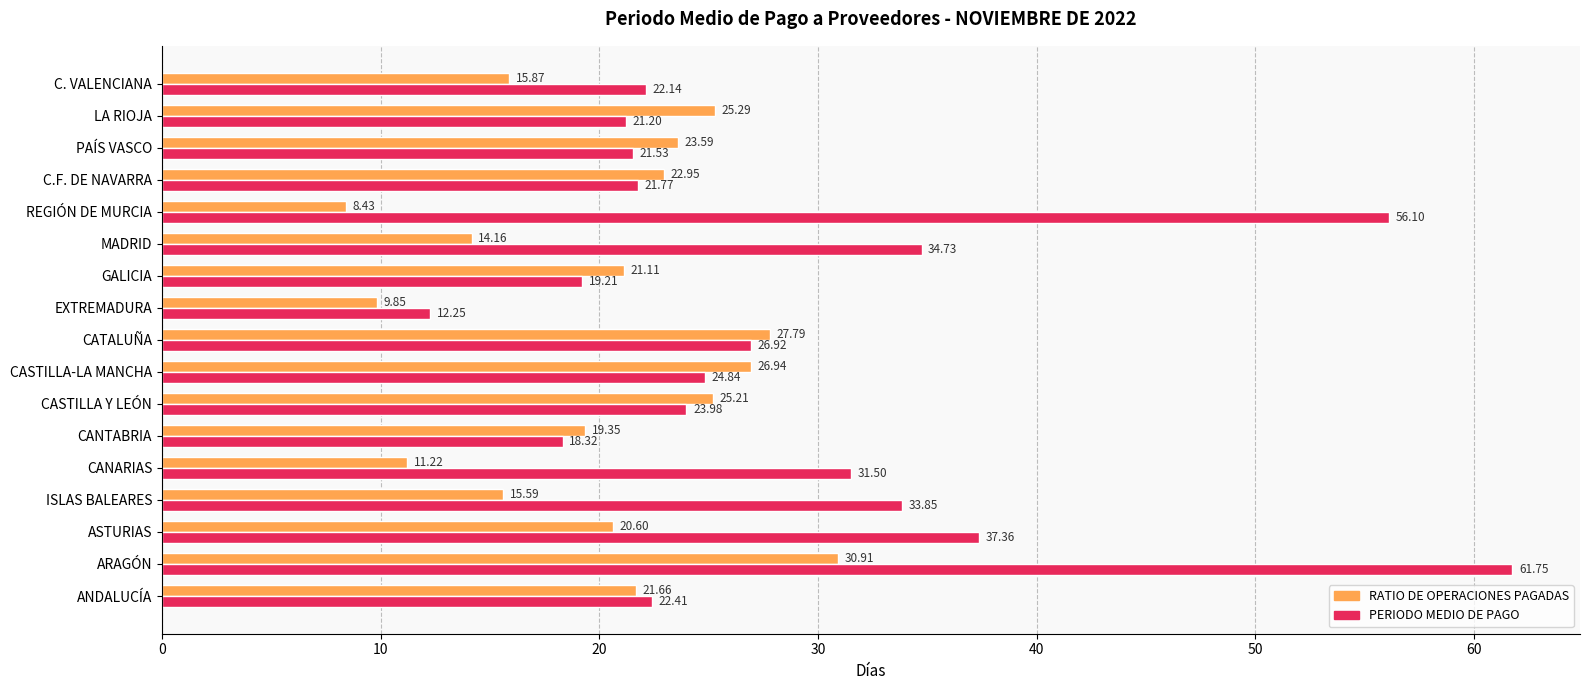

Where is RATIO DE OPERACIONES PAGADAS nearest to the value 19?

CANTABRIA